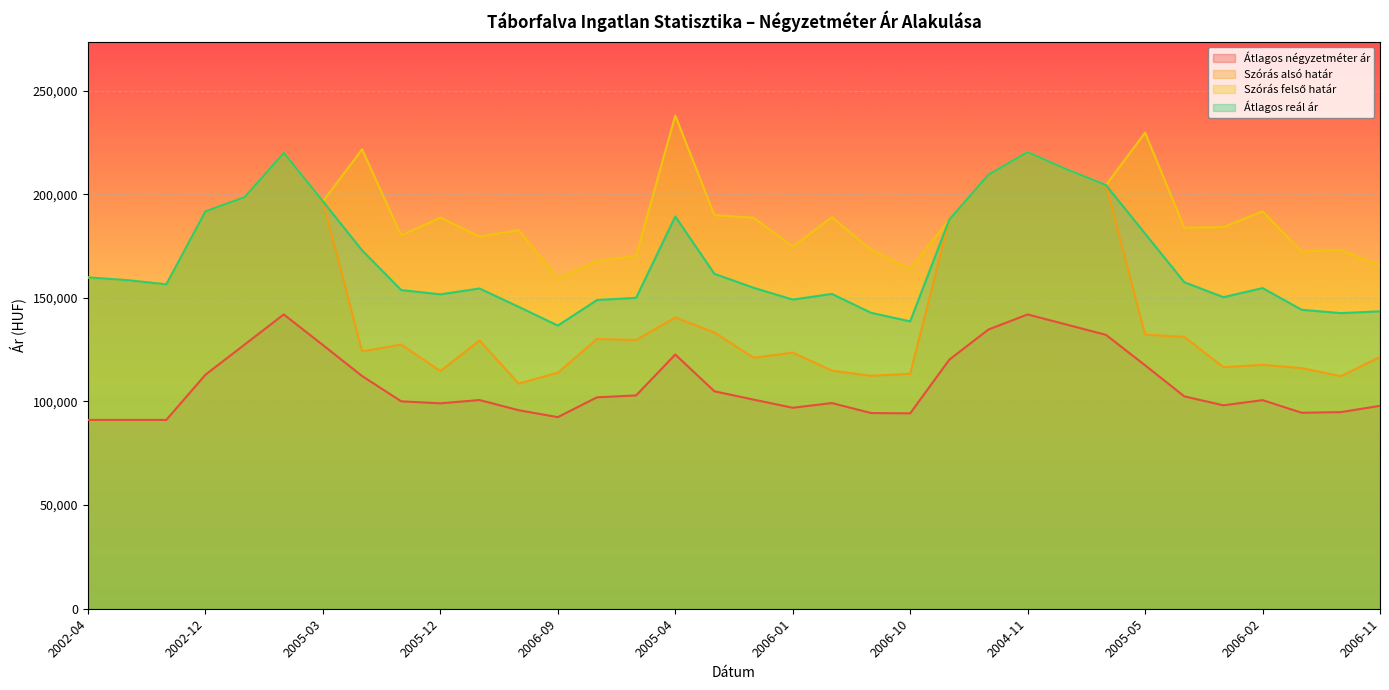

Rank the series by their average value, from lowest to highest.

Átlagos négyzetméter ár, Szórás alsó határ, Átlagos reál ár, Szórás felső határ